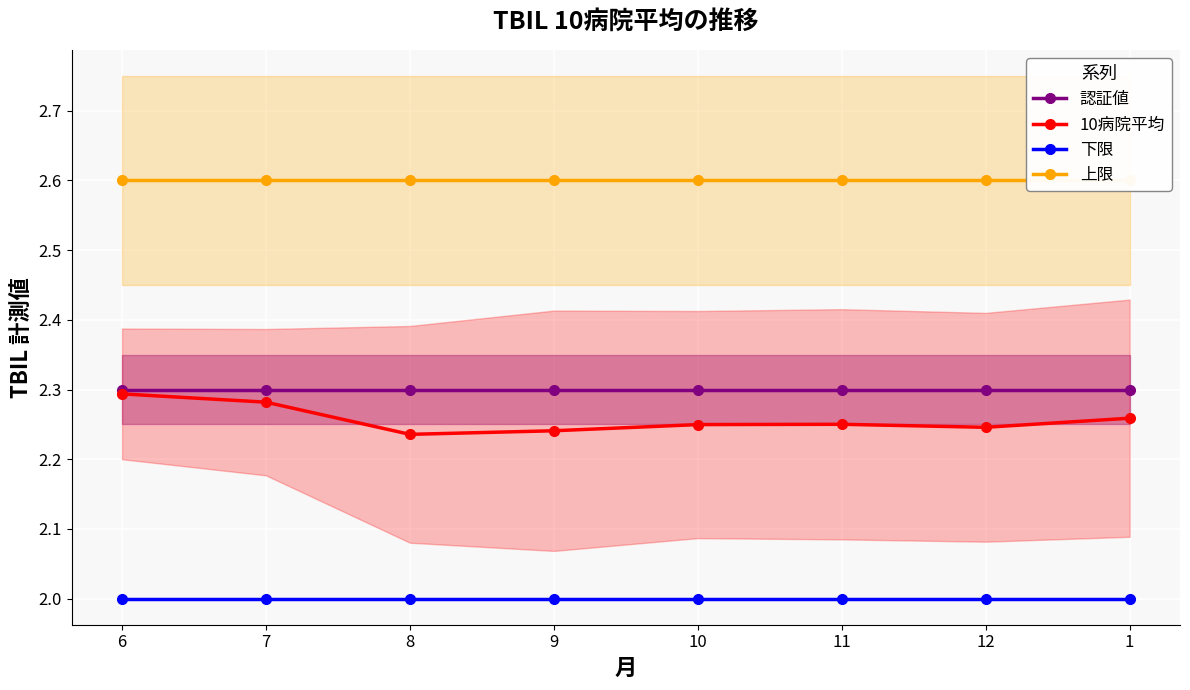

At how many categories does at least one series exceed 2?

8